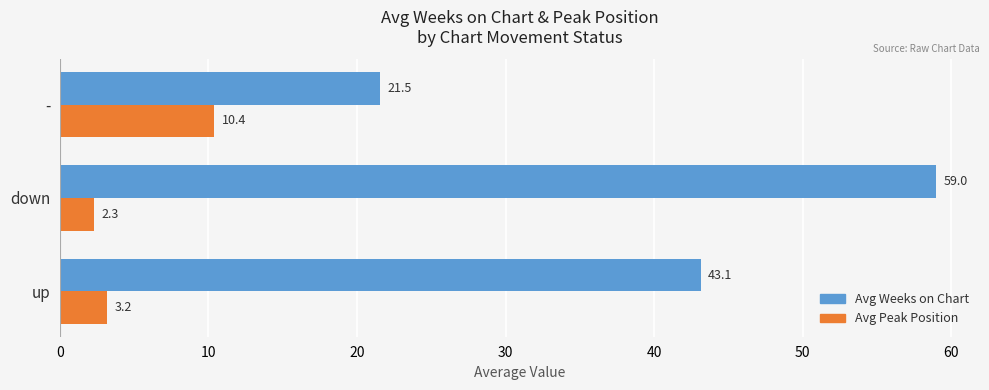

What is the average value of the Avg Weeks on Chart series?

41.2